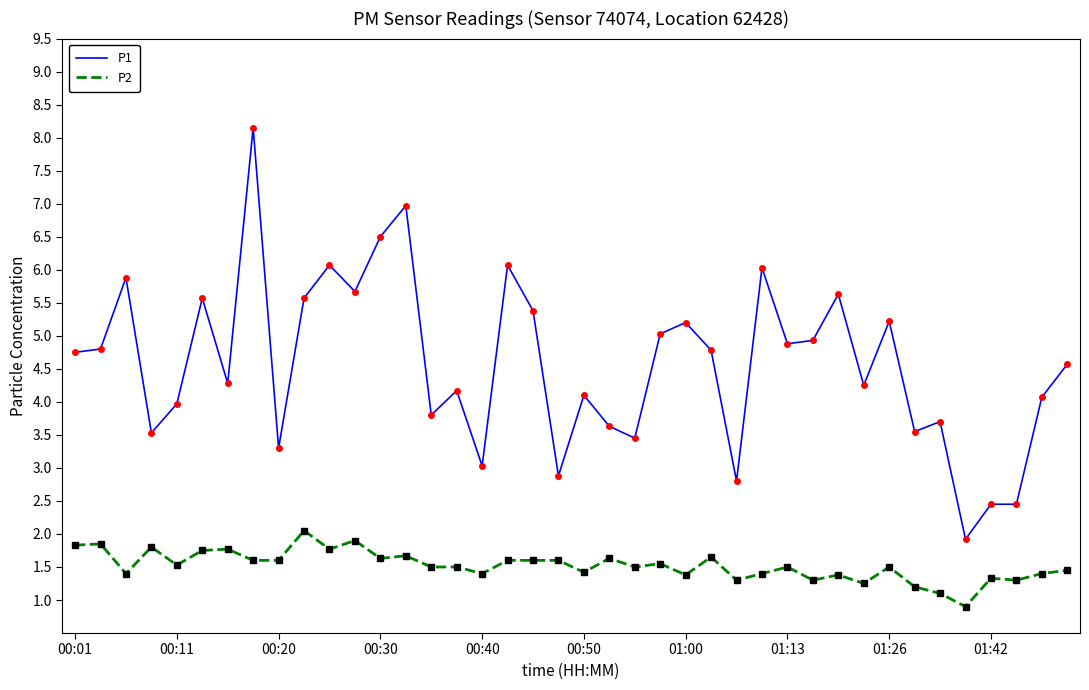

What is the average value of the P1 series?

4.6